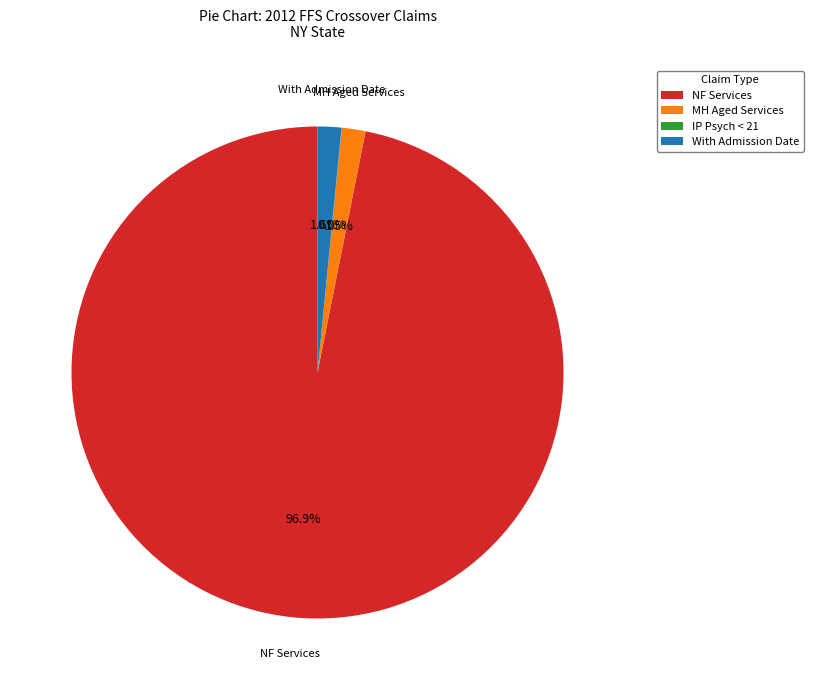

How much of the chart is everything except MH Aged Services?

98.5%